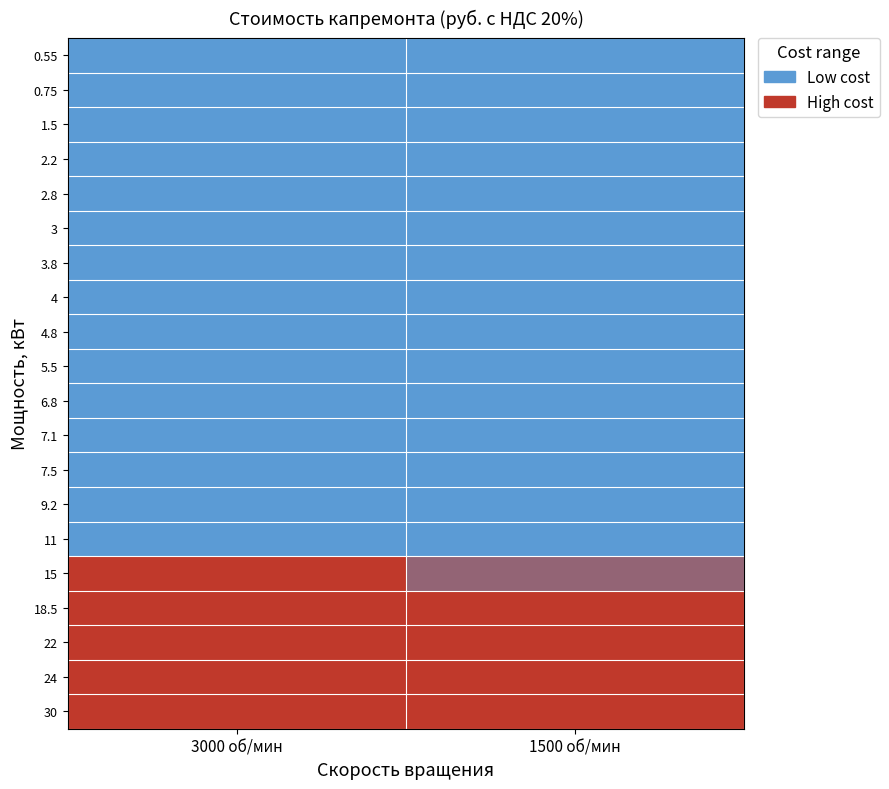

Rank the series at 1500 об/мин from highest to lowest value.

30, 24, 22, 18.5, 15, 11, 9.2, 7.5, 7.1, 6.8, 5.5, 4.8, 4, 3.8, 3, 2.8, 2.2, 1.5, 0.75, 0.55